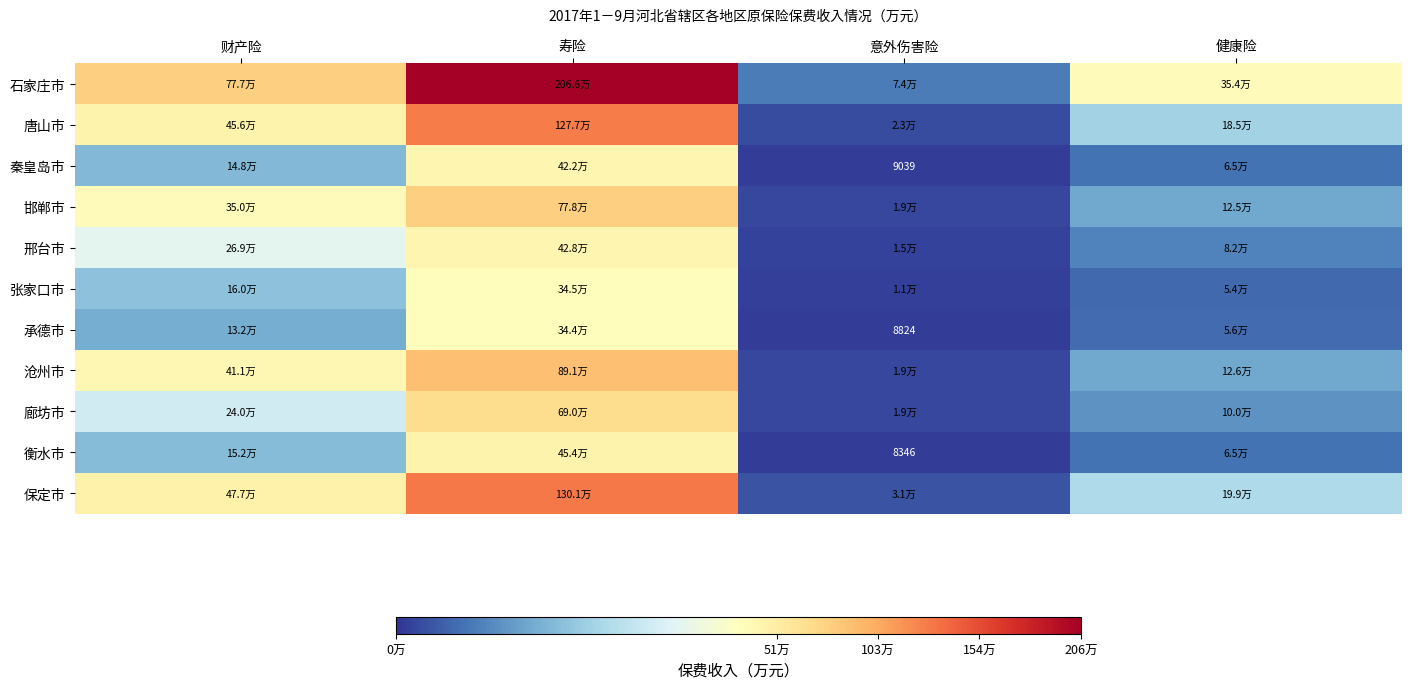

Which series has the largest total across all categories?

石家庄市